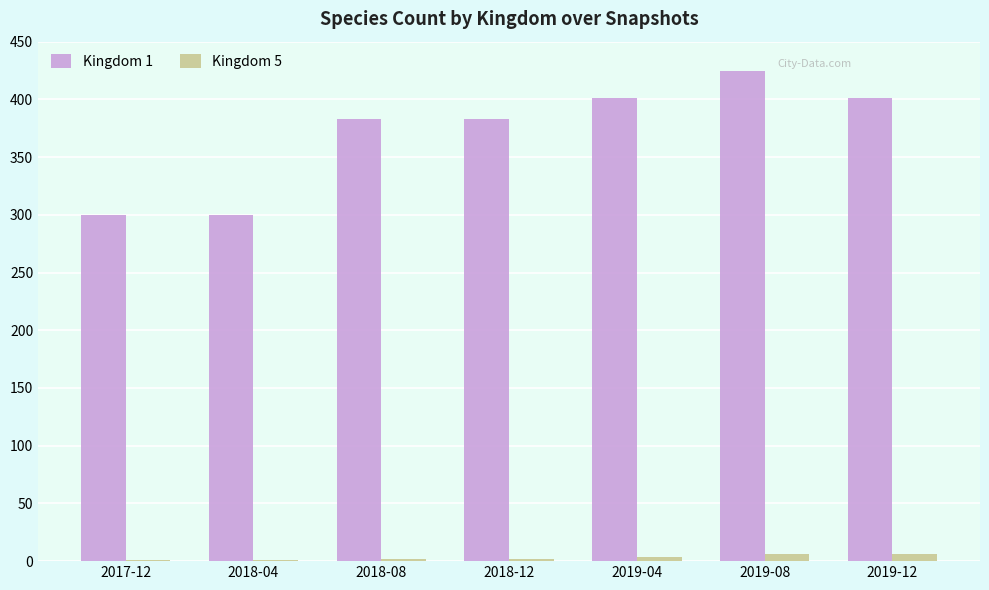

What is the total value across all series at 2019-08?

431